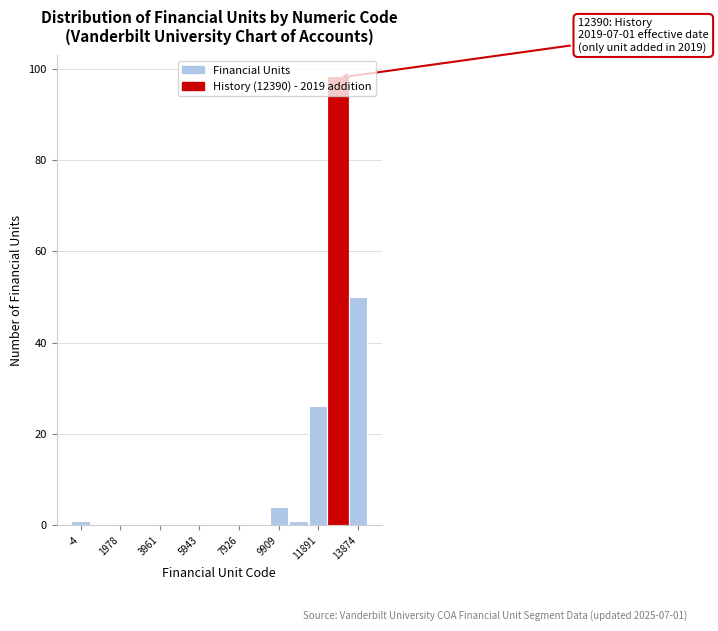

Which range on the x-axis has the tallest bar?

12400 to 13400